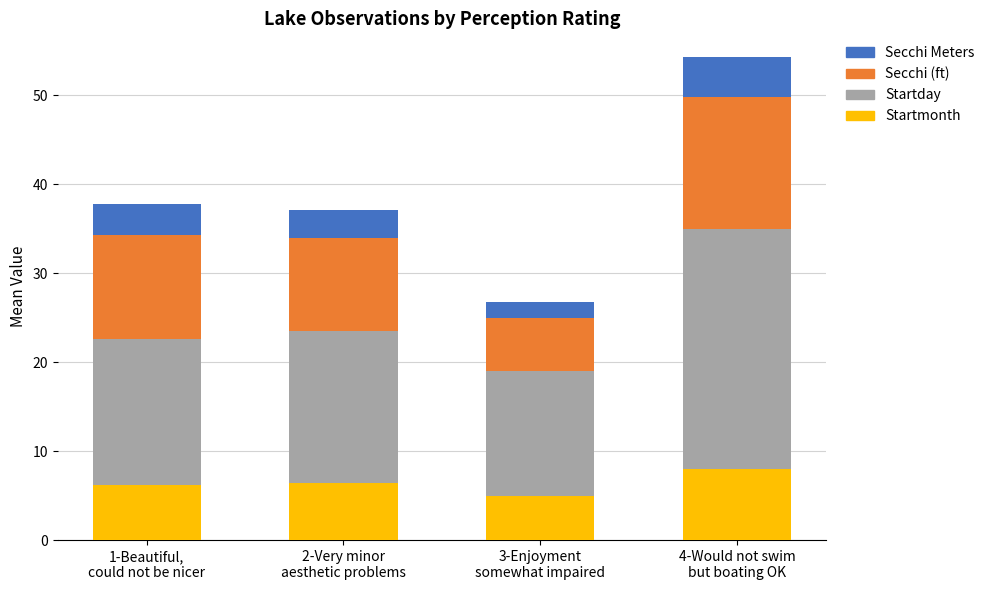

What is the difference between the maximum and minimum values in the Startmonth series?

3.0